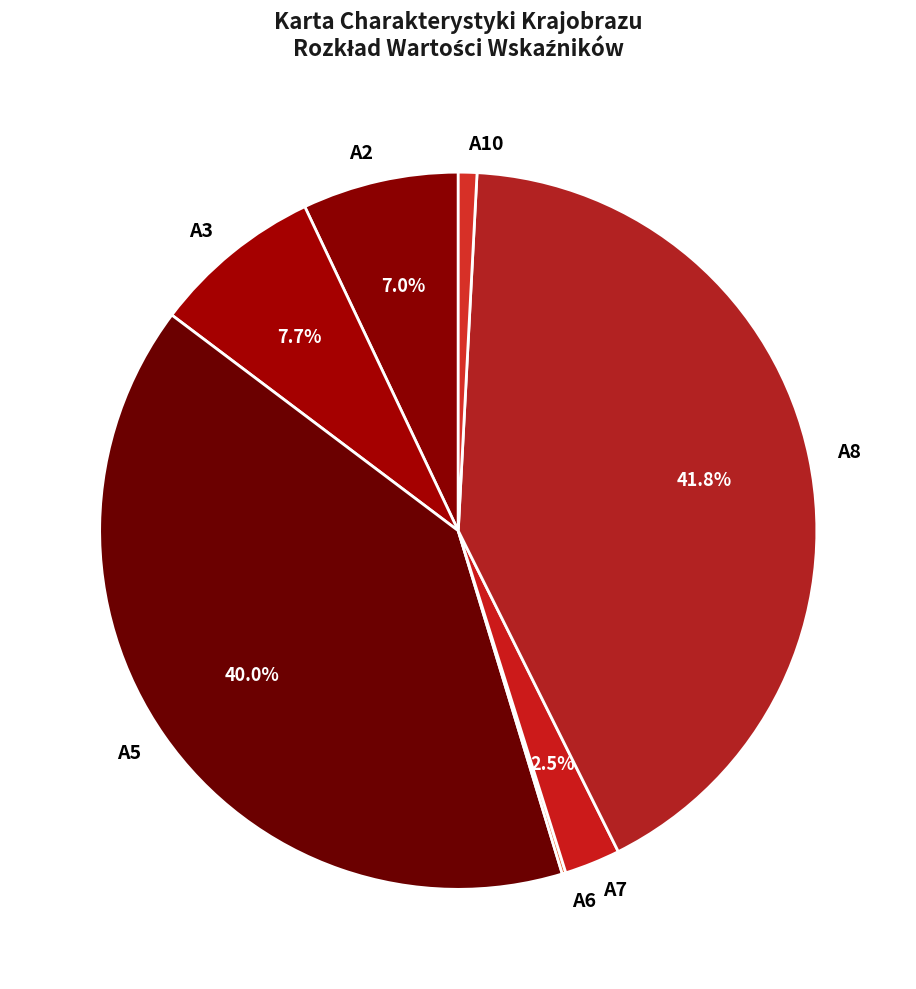

To the nearest percent, what is the average slice percentage?

14%